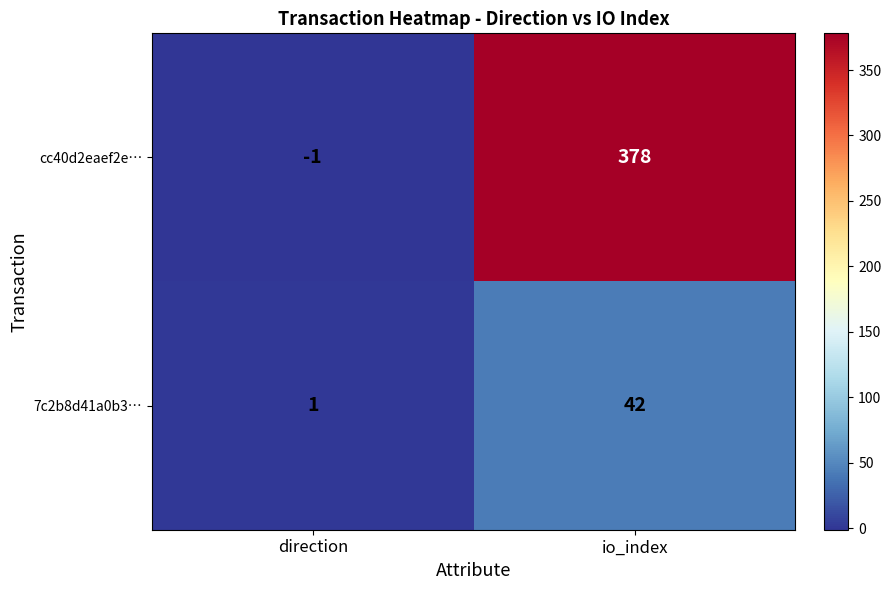

What is the greatest value displayed?

378